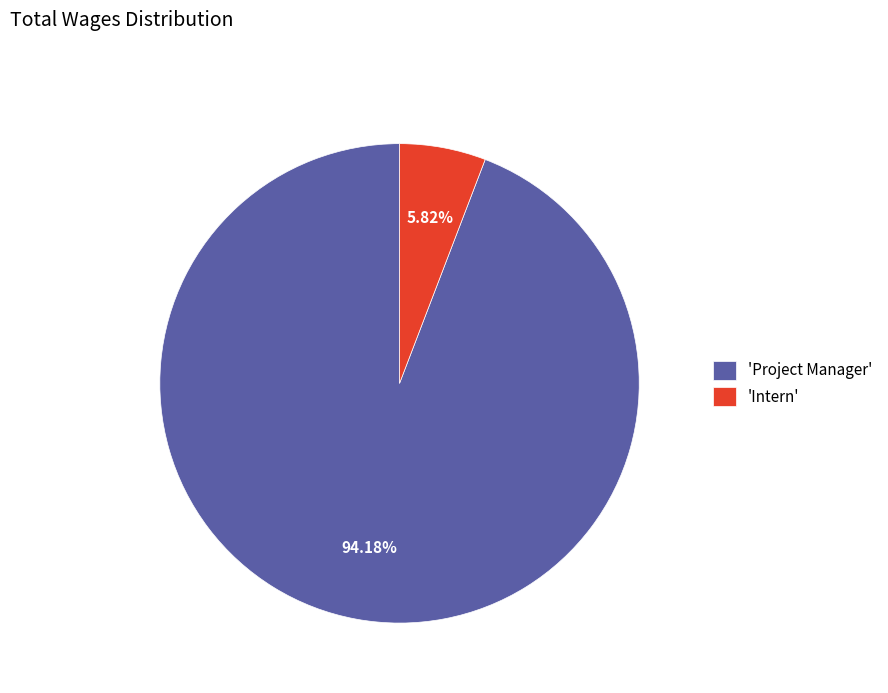

To the nearest percent, what is the average slice percentage?

50%